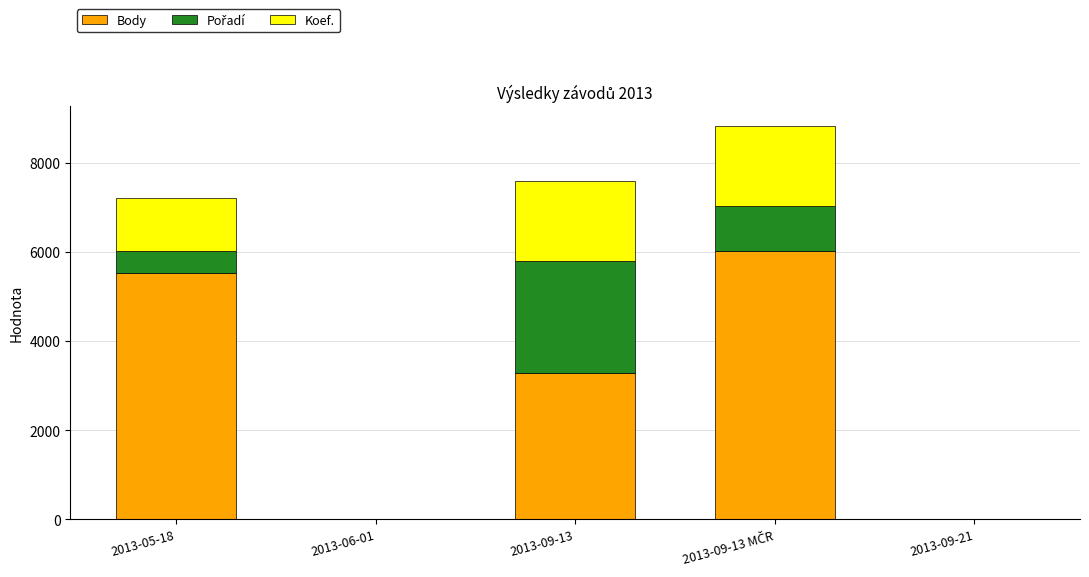

Where is Body nearest to the value 3012?

2013-09-13